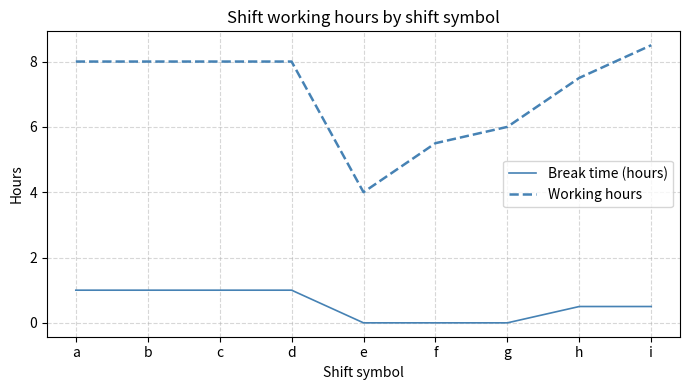

True or false: Break time (hours) and Working hours cross at least once.

False